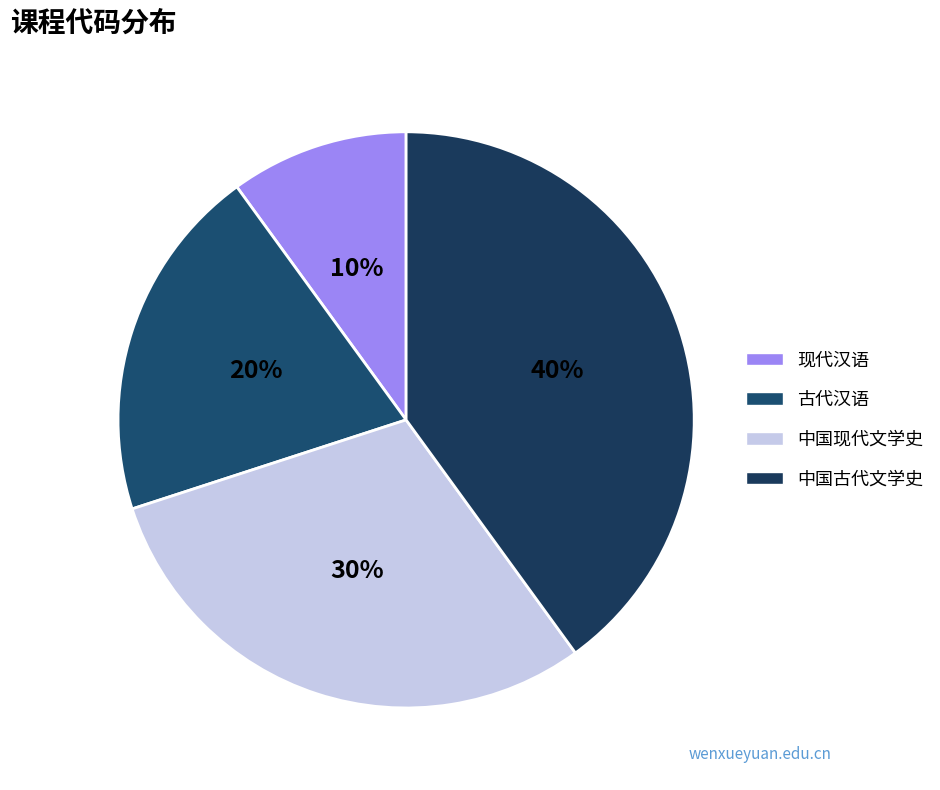

Approximately how many times larger is the value at 现代汉语 compared to 中国古代文学史?

0.2